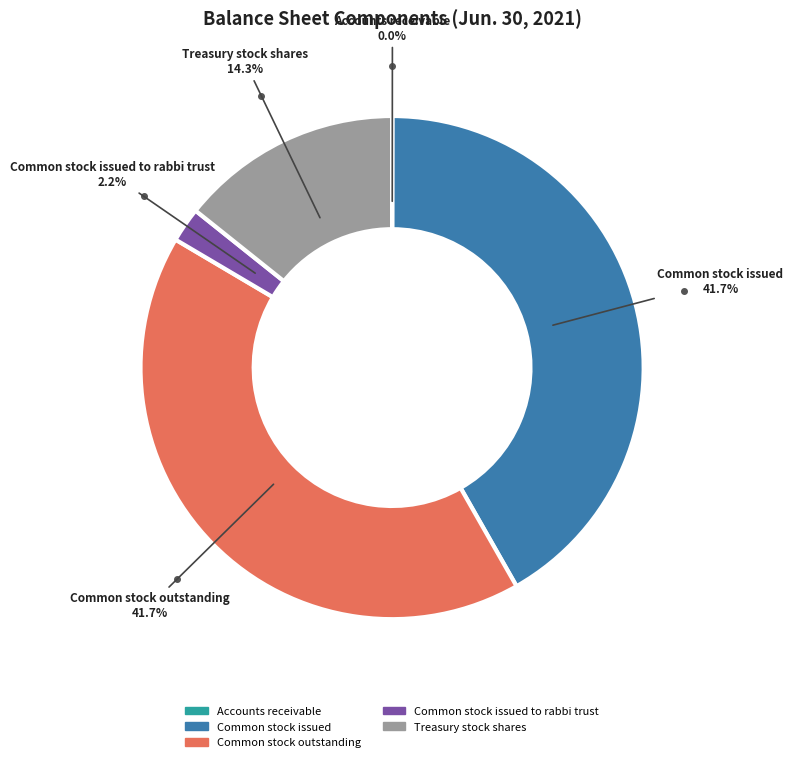

Is there any slice that represents more than half of the pie?

No